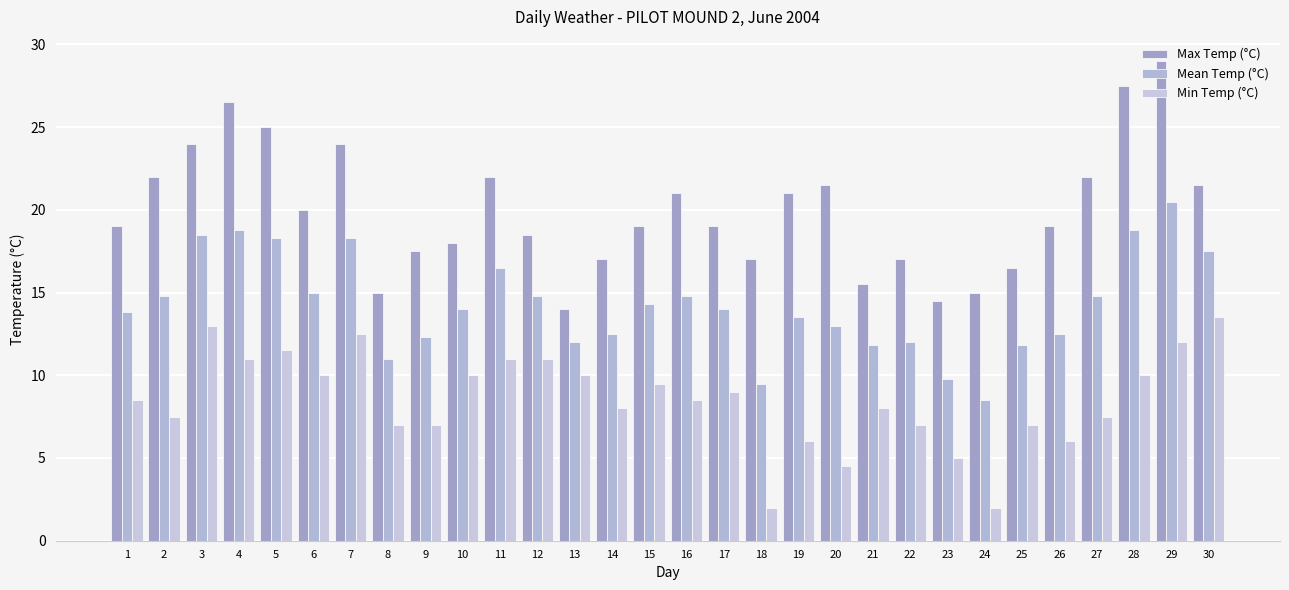

Reading right to left, transcribe all the data shown in this chart.

Max Temp (°C): 30=21.5	29=29.0	28=27.5	27=22.0	26=19.0	25=16.5	24=15.0	23=14.5	22=17.0	21=15.5	20=21.5	19=21.0	18=17.0	17=19.0	16=21.0	15=19.0	14=17.0	13=14.0	12=18.5	11=22.0	10=18.0	9=17.5	8=15.0	7=24.0	6=20.0	5=25.0	4=26.5	3=24.0	2=22.0	1=19.0
Mean Temp (°C): 30=17.5	29=20.5	28=18.8	27=14.8	26=12.5	25=11.8	24=8.5	23=9.8	22=12.0	21=11.8	20=13.0	19=13.5	18=9.5	17=14.0	16=14.8	15=14.3	14=12.5	13=12.0	12=14.8	11=16.5	10=14.0	9=12.3	8=11.0	7=18.3	6=15.0	5=18.3	4=18.8	3=18.5	2=14.8	1=13.8
Min Temp (°C): 30=13.5	29=12.0	28=10.0	27=7.5	26=6.0	25=7.0	24=2.0	23=5.0	22=7.0	21=8.0	20=4.5	19=6.0	18=2.0	17=9.0	16=8.5	15=9.5	14=8.0	13=10.0	12=11.0	11=11.0	10=10.0	9=7.0	8=7.0	7=12.5	6=10.0	5=11.5	4=11.0	3=13.0	2=7.5	1=8.5